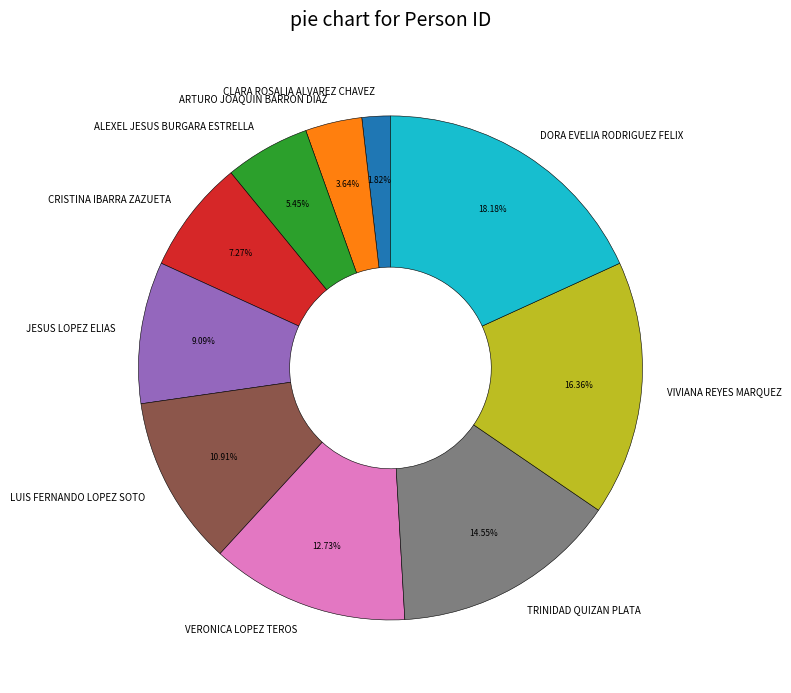

Does ARTURO JOAQUIN BARRON DIAZ represent more than half of the total?

No